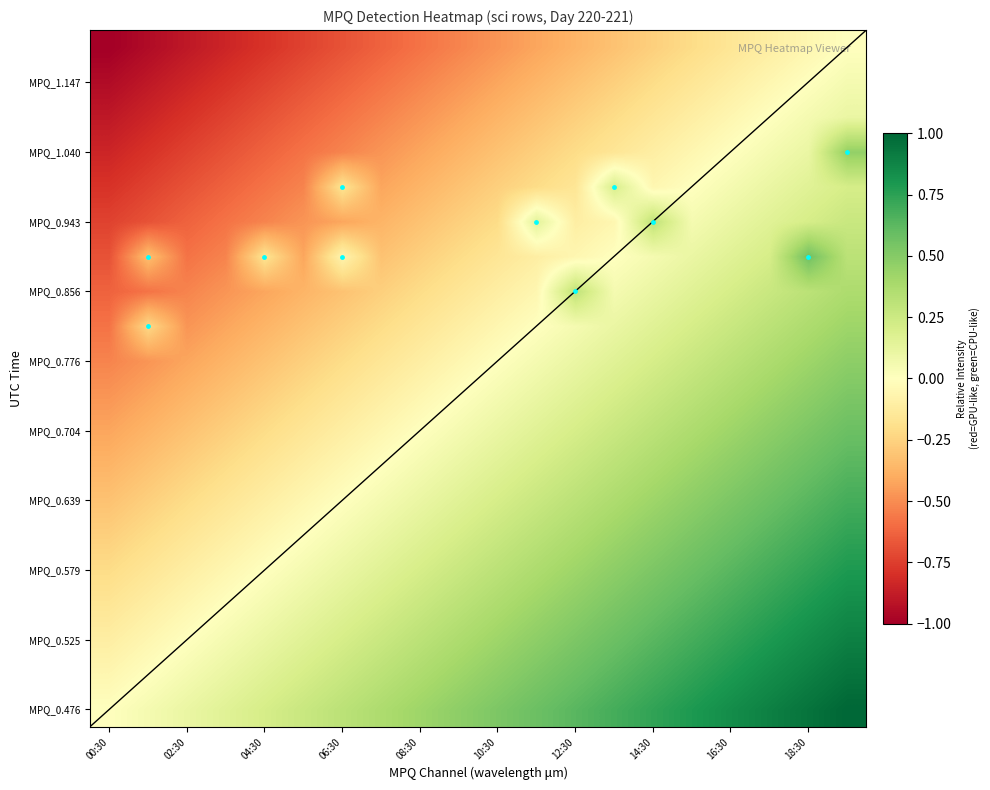

What is the maximum value shown in the chart?

1.0